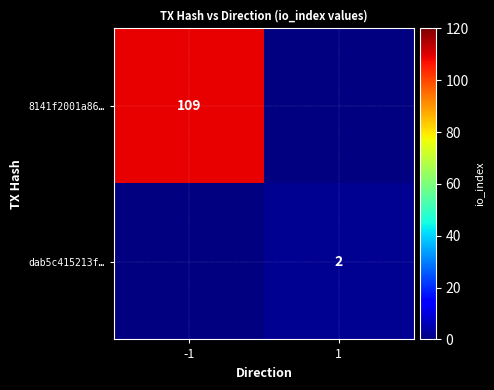

The dab5c415213f… series shows 2 at 1. True or false?

True